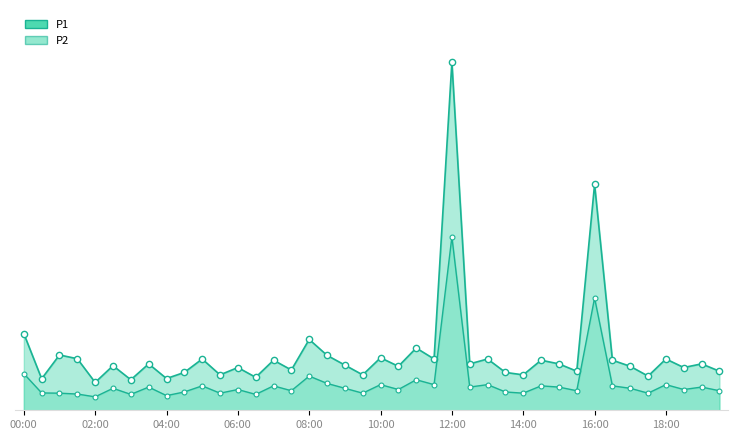

What is the sum of the P2_line values at 23 and 24?

16.3